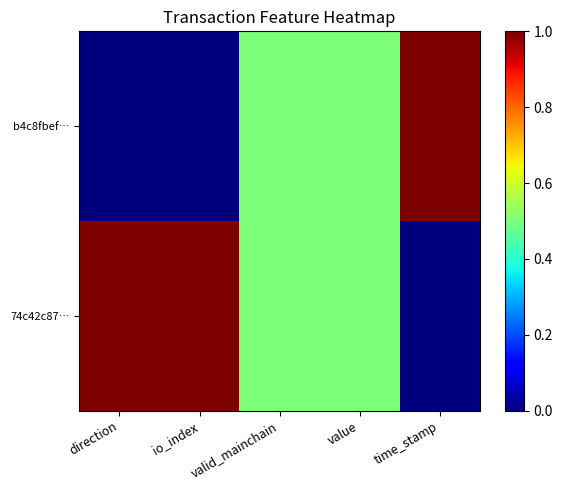

Which series has the largest total across all categories?

74c42c87…